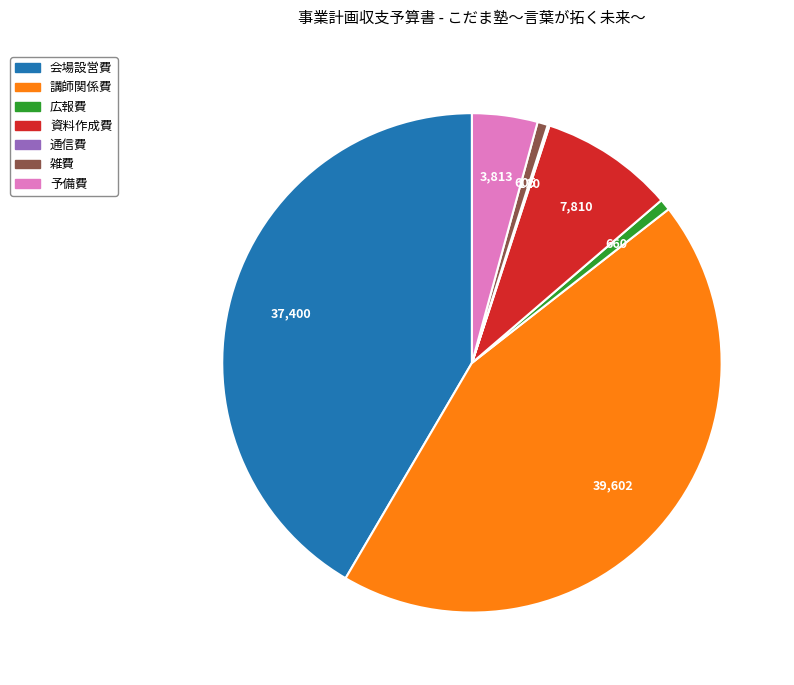

What is the largest slice in the pie chart?

講師関係費